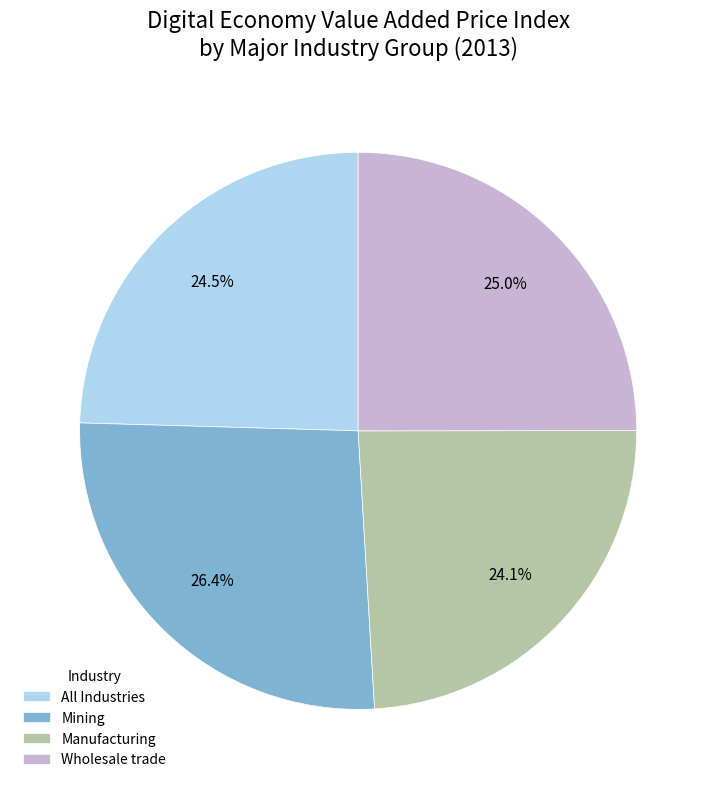

Is Wholesale trade the majority of the pie?

No